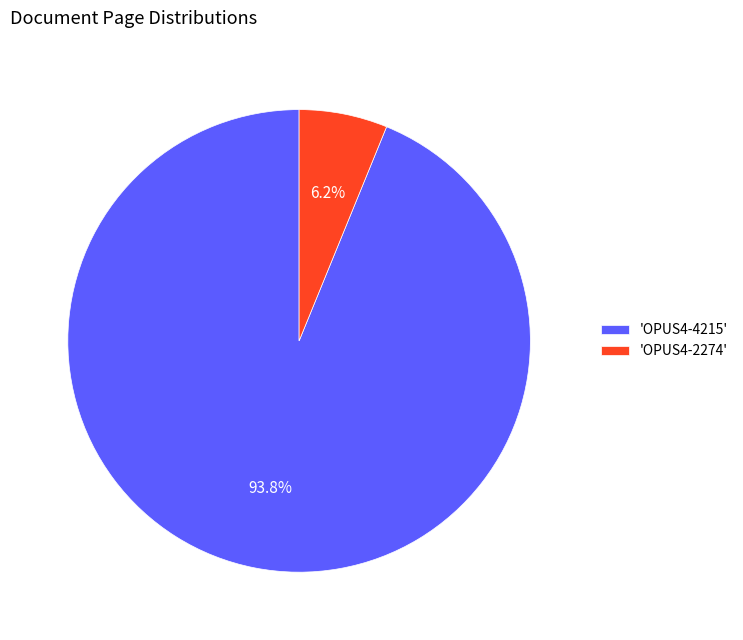

Is there any slice that represents more than half of the pie?

Yes